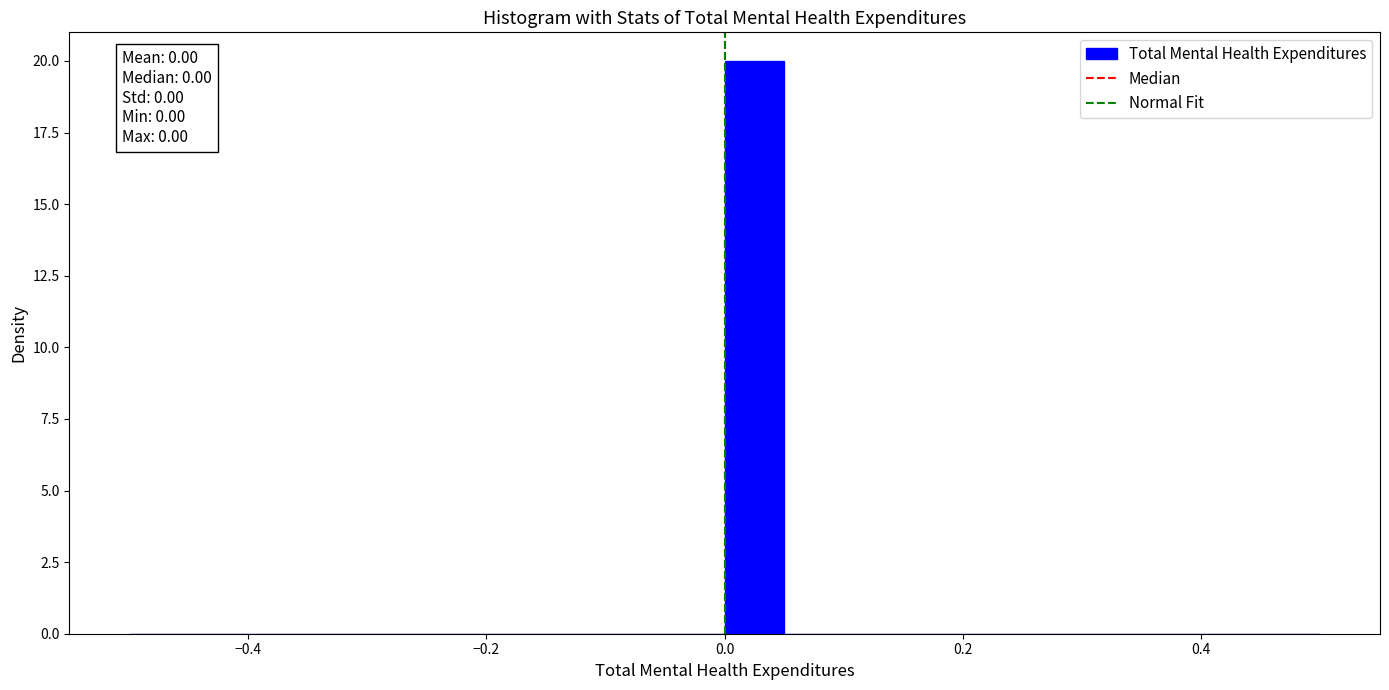

Read against the x-axis, roughly where is the centre of the tallest bar?

0.02